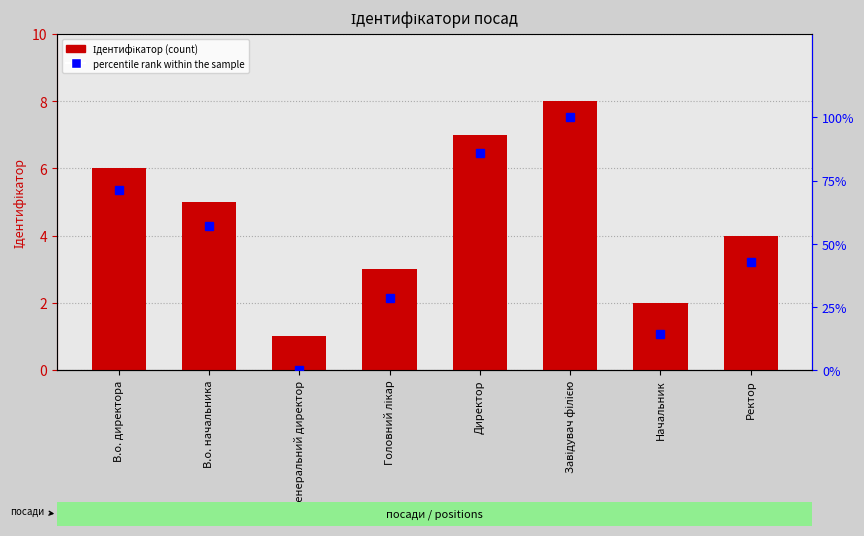

What is the minimum value for Ідентифікатор?

1.0